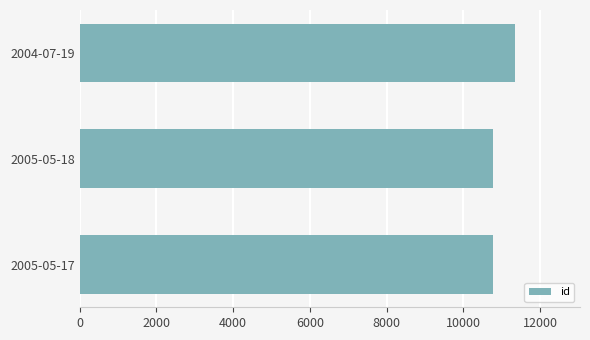

What is the maximum value shown in the chart?

11338